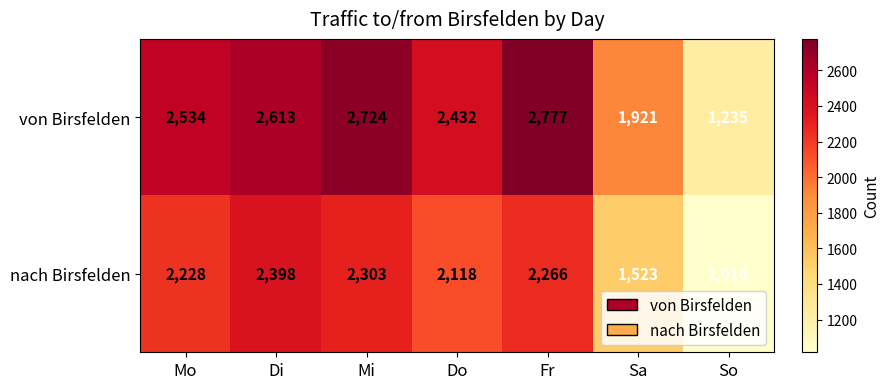

What is the difference between the nach Birsfelden values at So and Mo?

1212